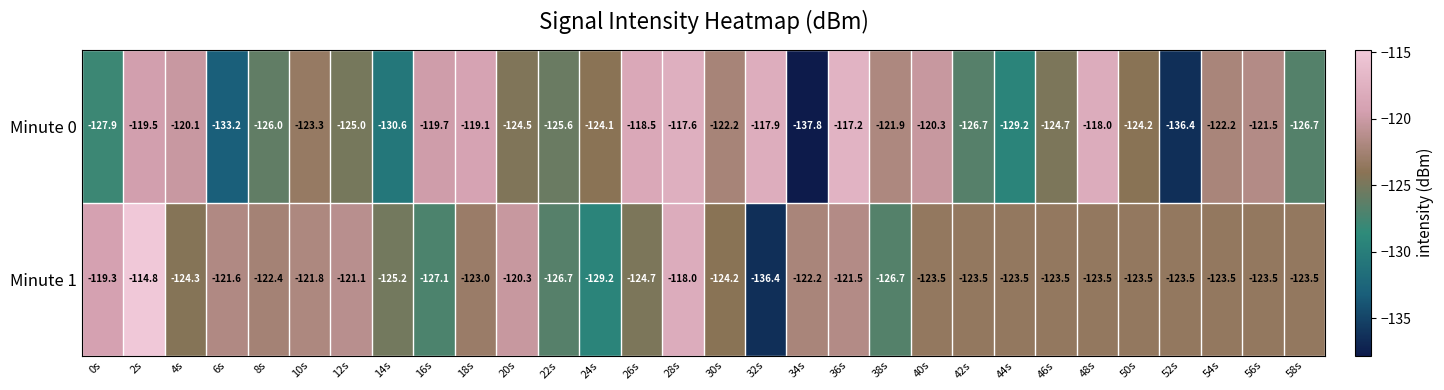

List the series in order of their peak value, highest first.

Minute 1, Minute 0